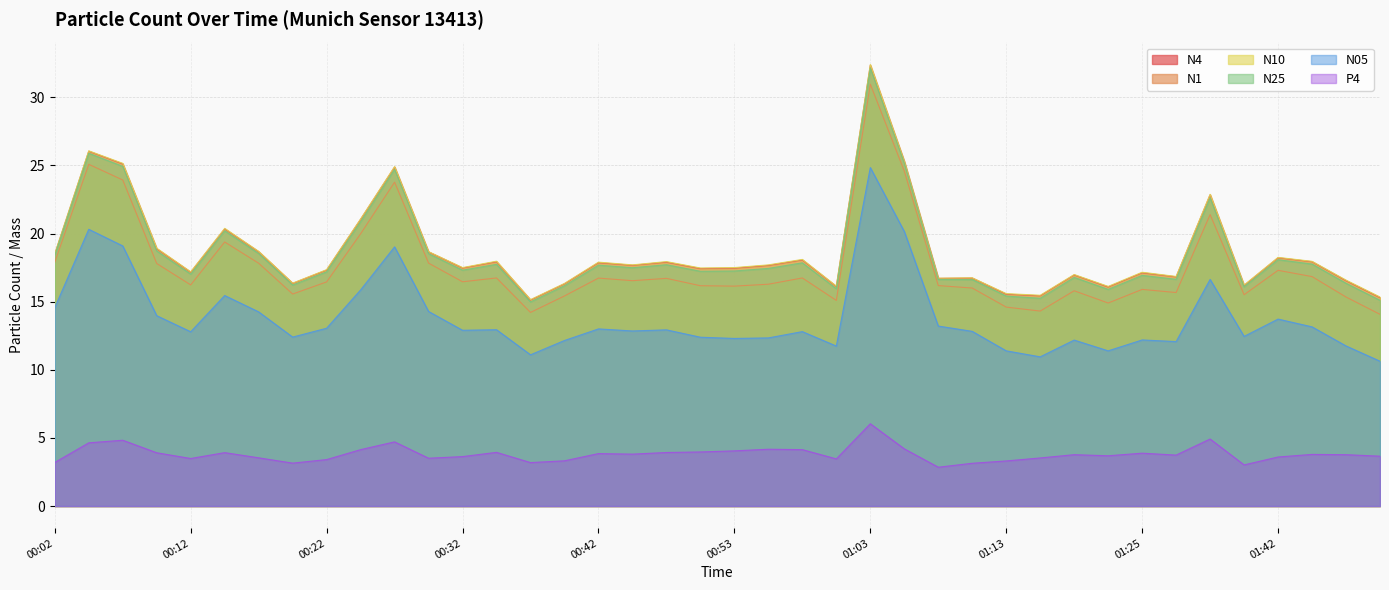

What is the difference between the second highest and second lowest values in the N25 series?

10.8